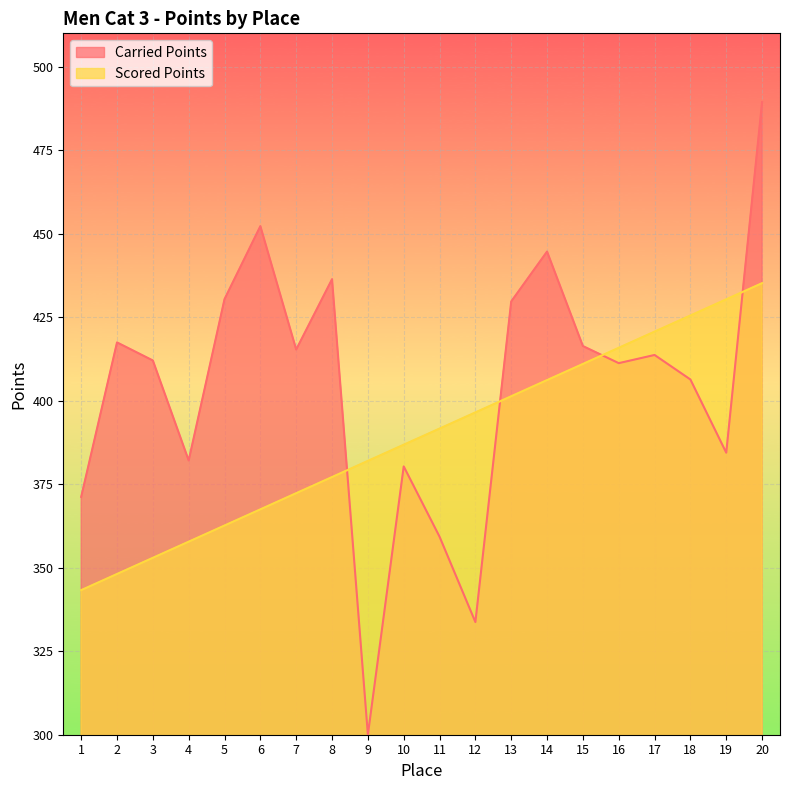

What is the approximate value of Carried Points at 7?

415.3